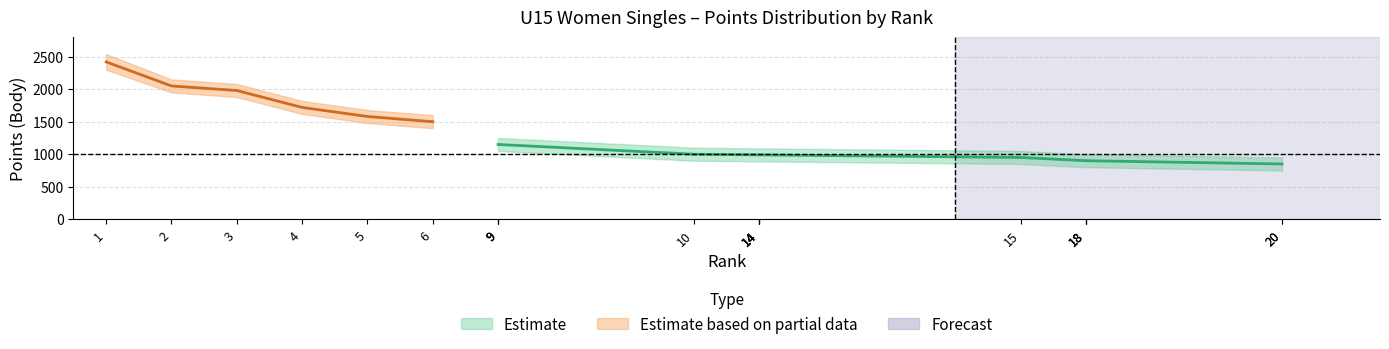

At which category is the sum across all series the highest?

1